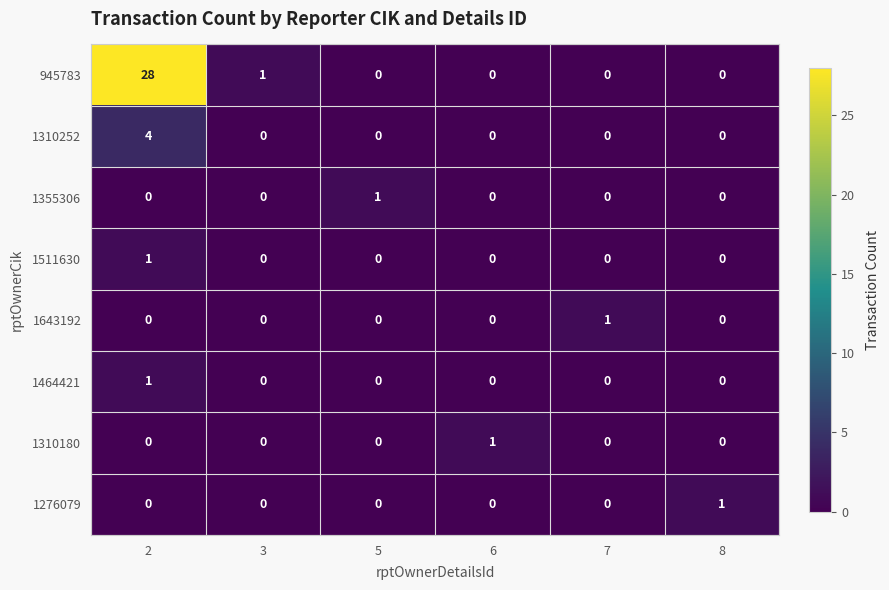

Which category has the highest value across all series?

2